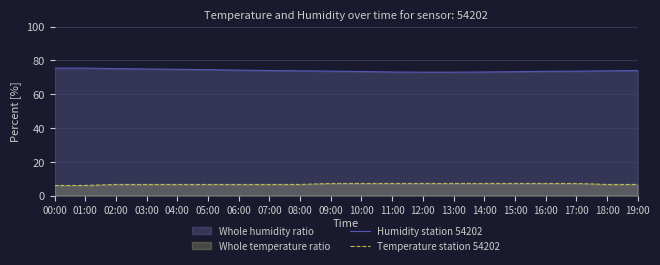

What position from the right is 18:00?

2